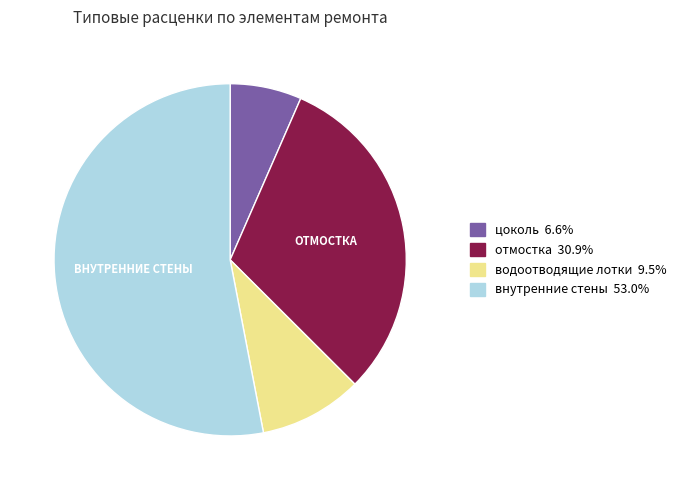

Which slice is the smallest?

цоколь